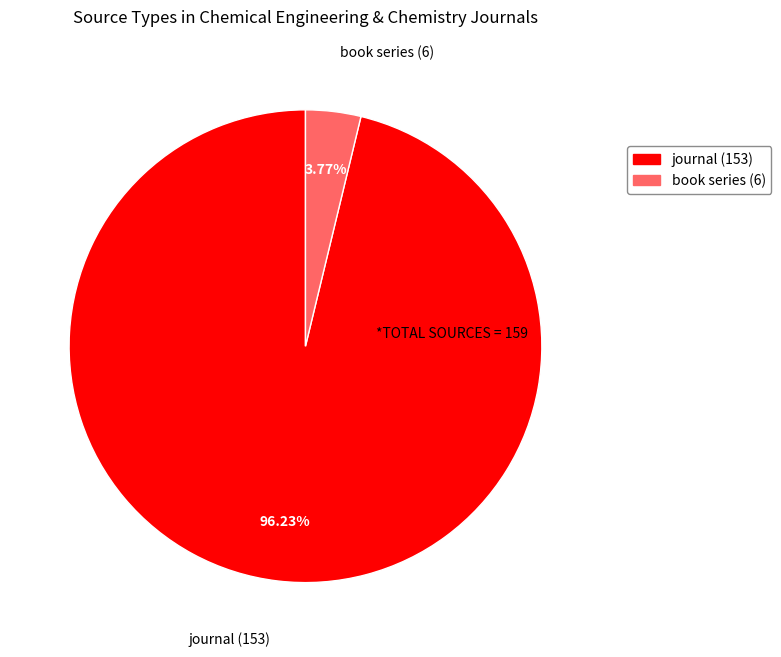

Rank the categories by value from lowest to highest.

book series, journal